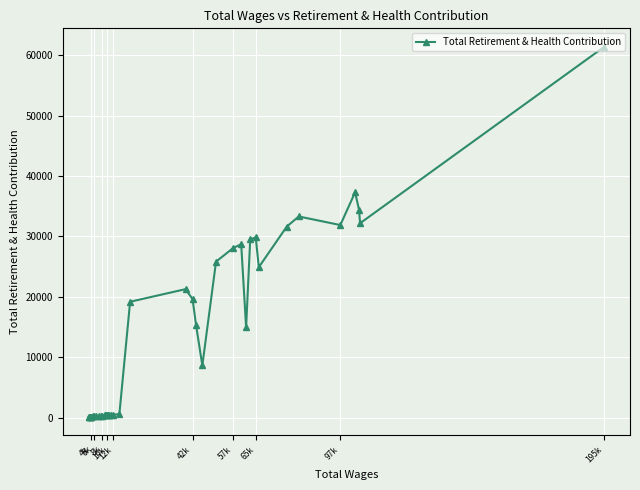

What is the minimum value shown in the chart?

134